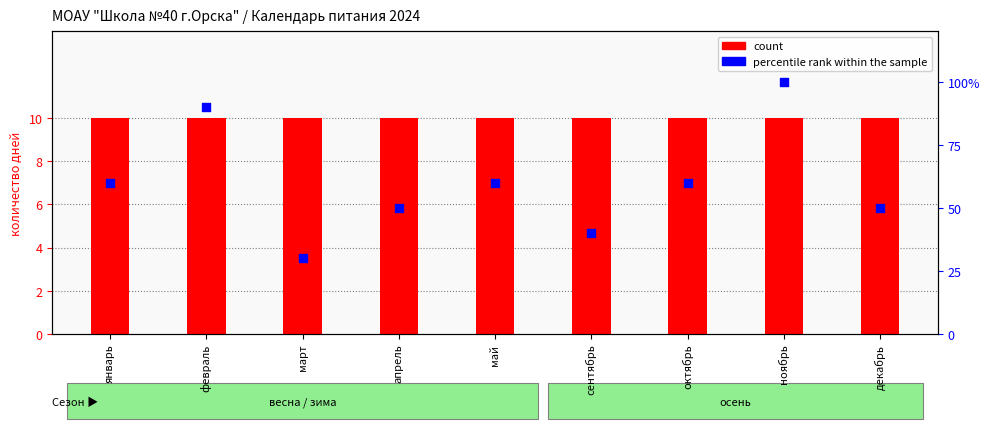

Which series contains the highest Y value?

percentile rank within the sample